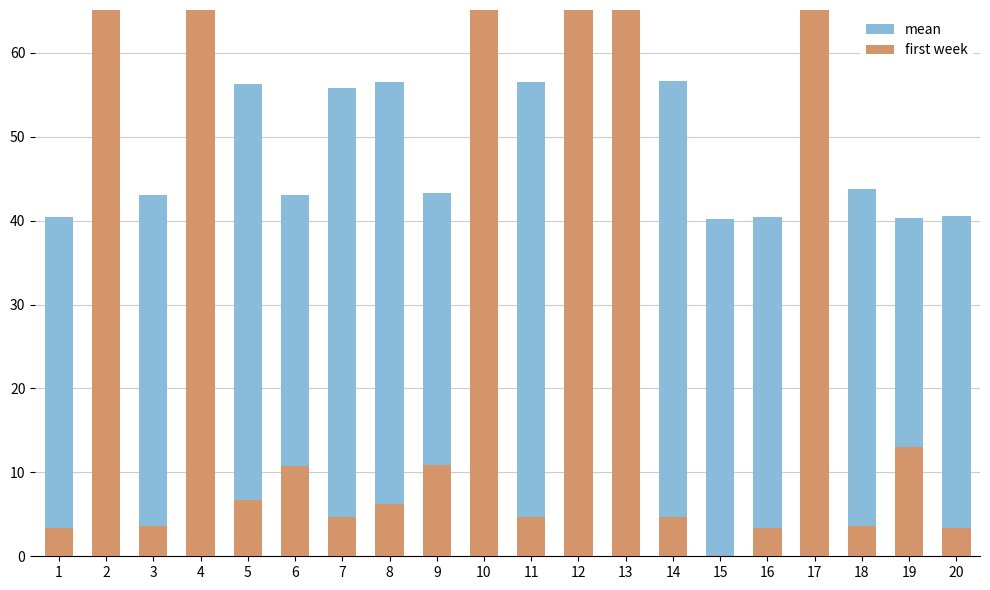

How many categories are shown in the chart?

20